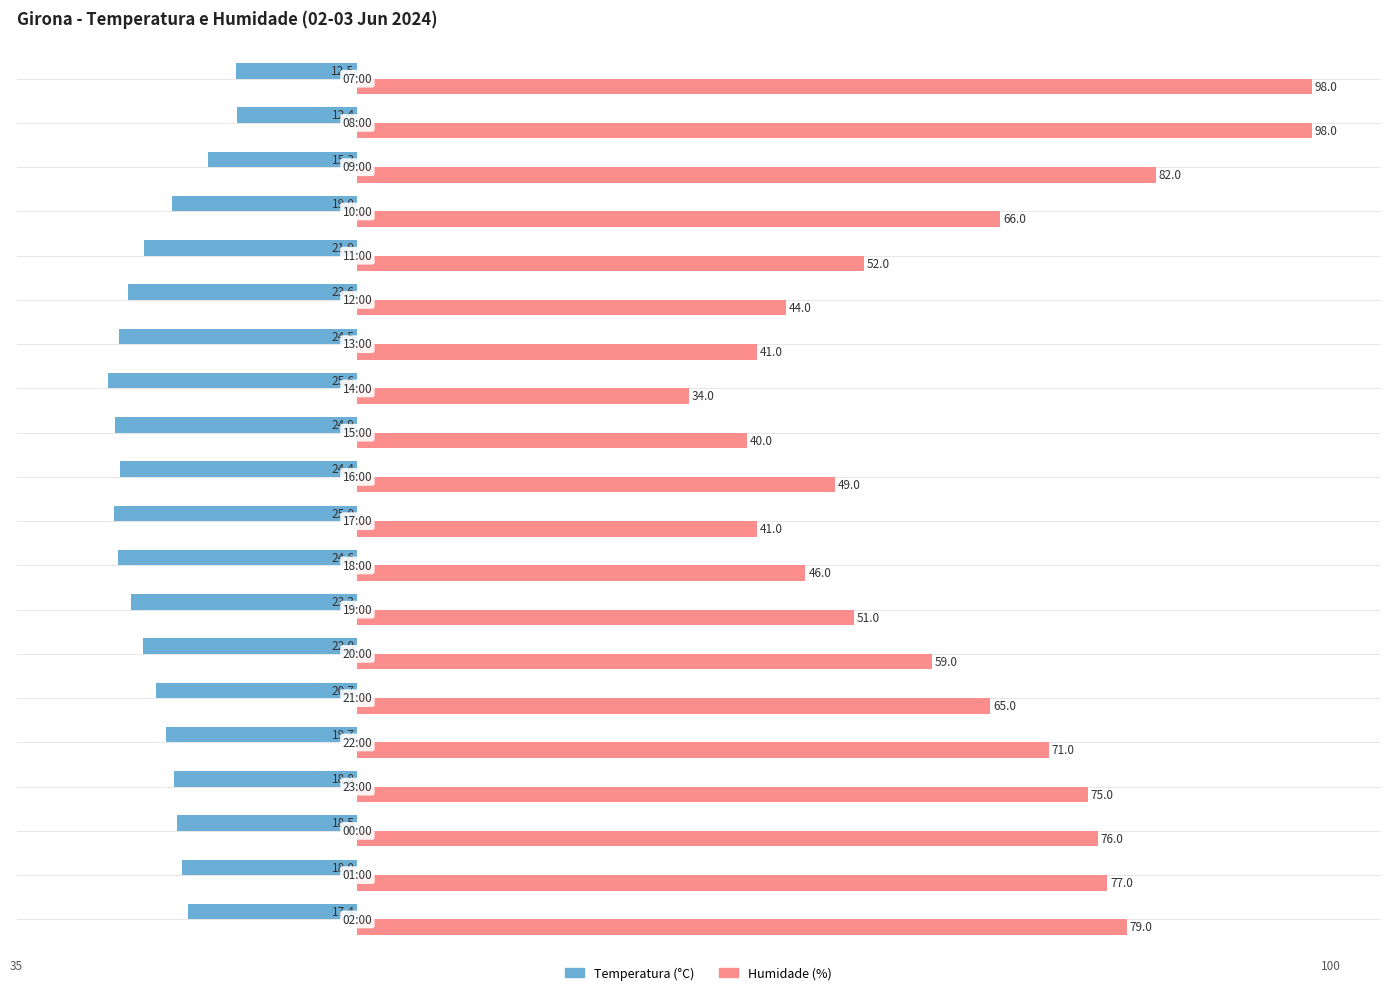

List the series in order of their peak value, highest first.

Humidade (%), Temperatura (°C)